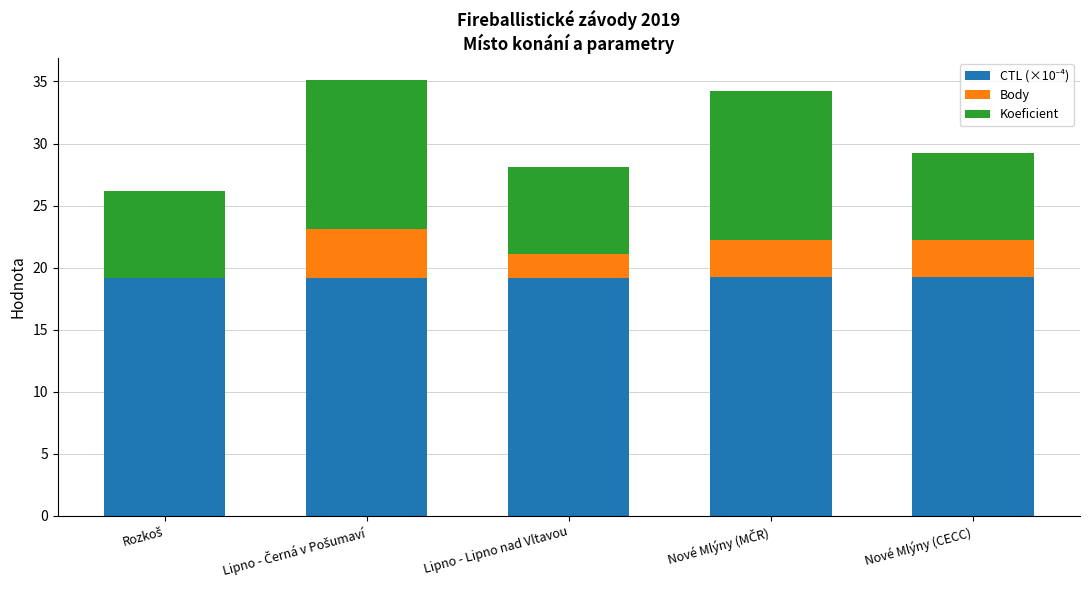

Is it true that CTL (×10⁻⁴) equals 19.1 at Lipno - Černá v Pošumaví?

True